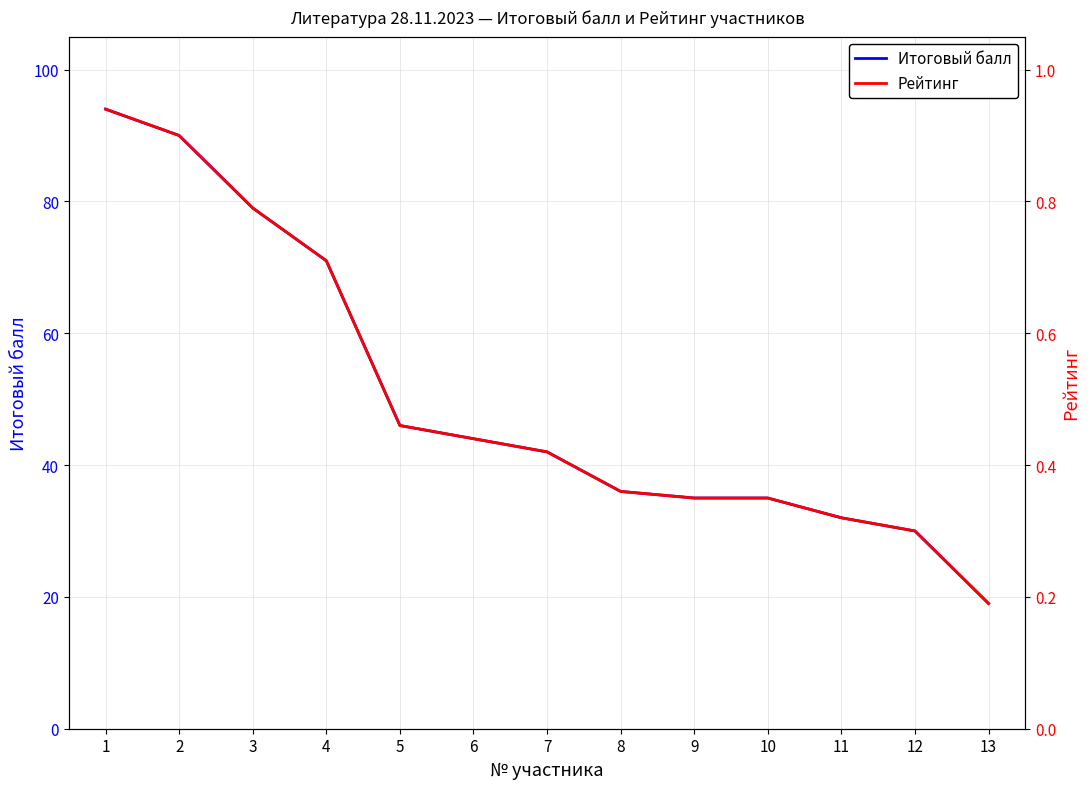

Which has a higher value, 10 or 7?

7